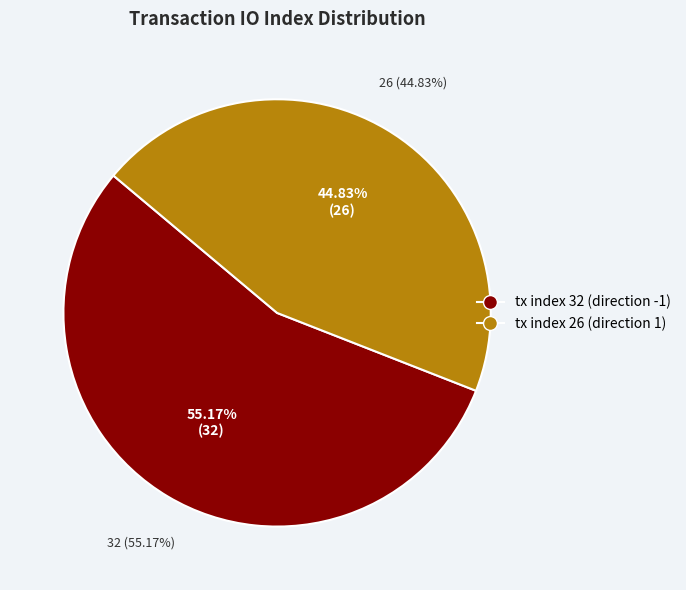

What is the smallest slice in the pie chart?

tx index 26 (direction 1)